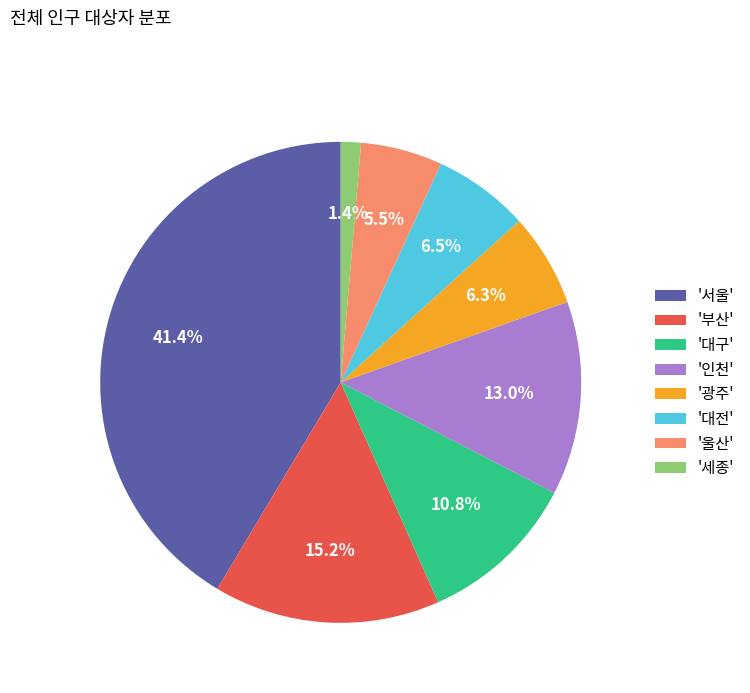

What is the largest slice in the pie chart?

'서울'